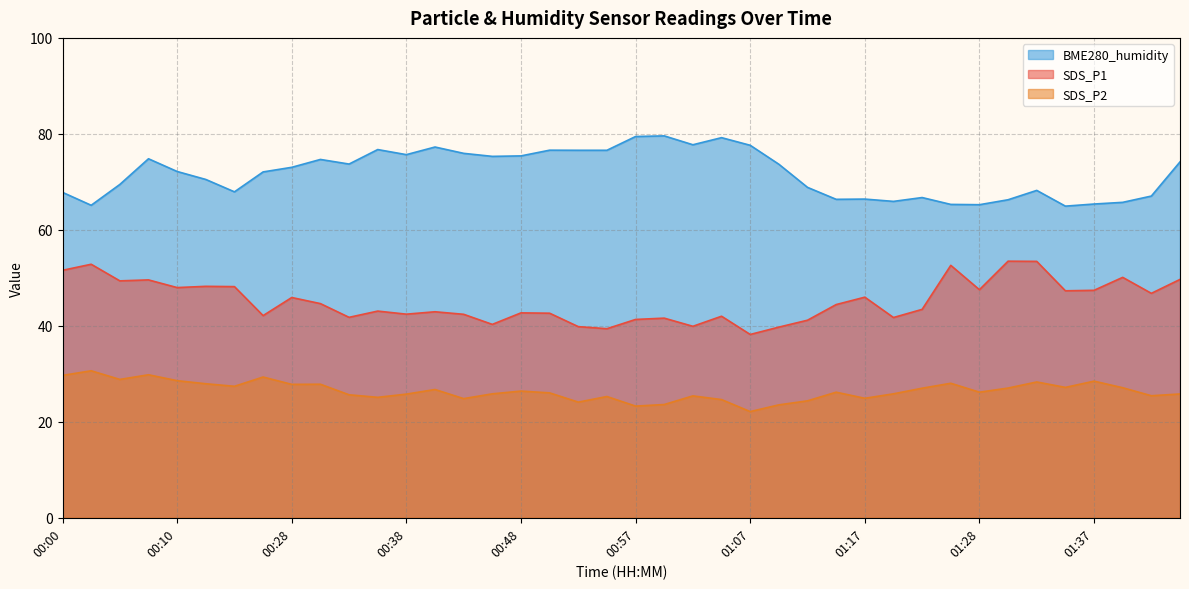

True or false: SDS_P1 has a value of 70.9 at 01:00.

False